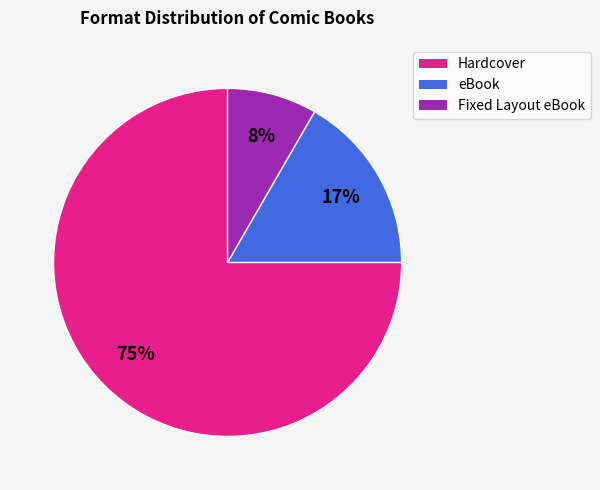

Does eBook represent more than half of the total?

No